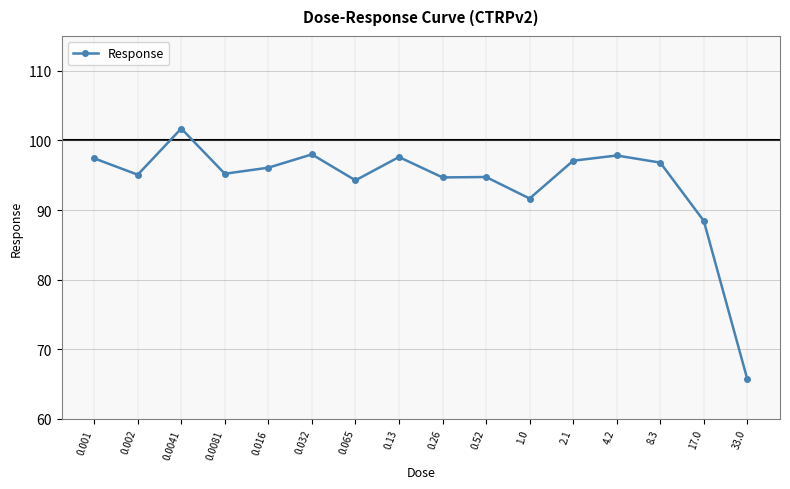

Which category has the highest value across all series?

0.0041